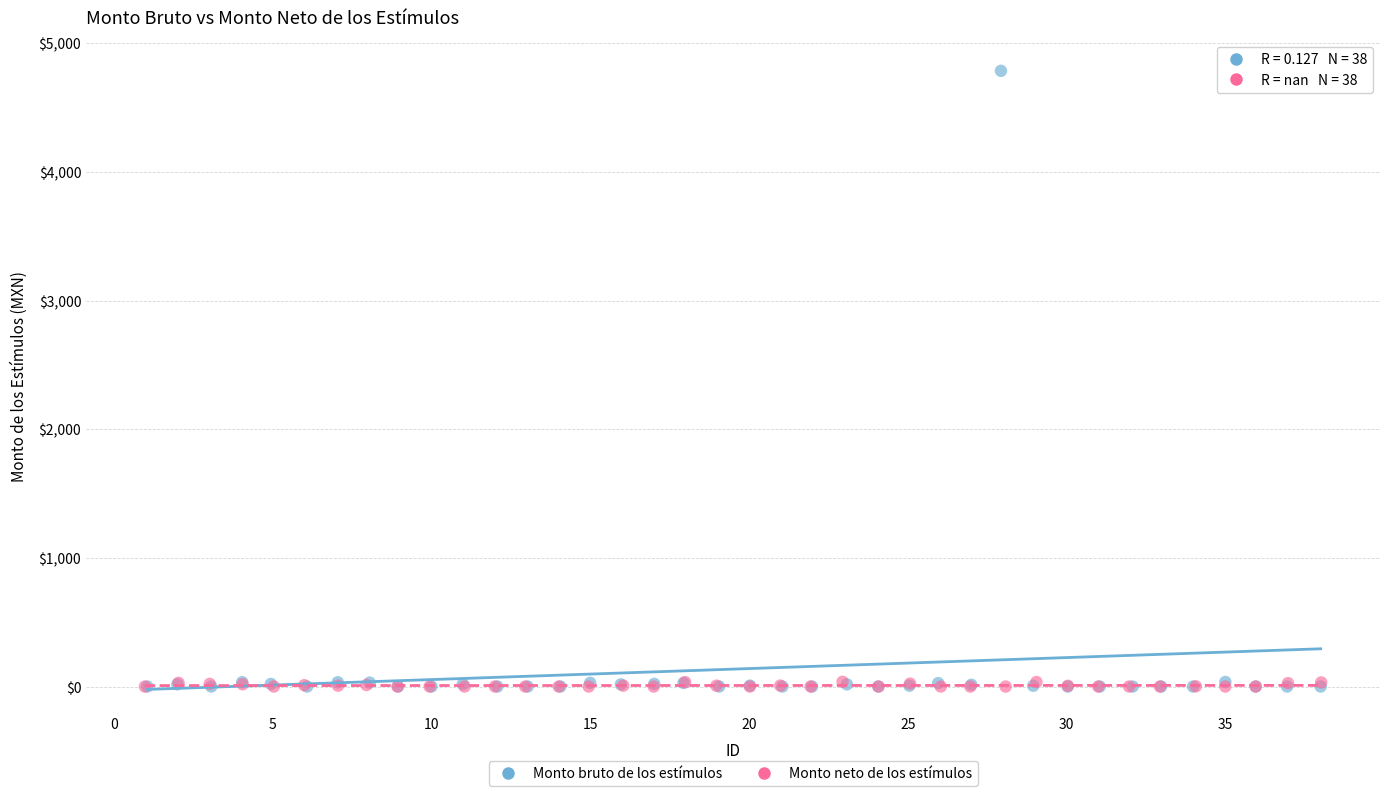

Which series has the widest spread of Y values?

Monto bruto de los estímulos